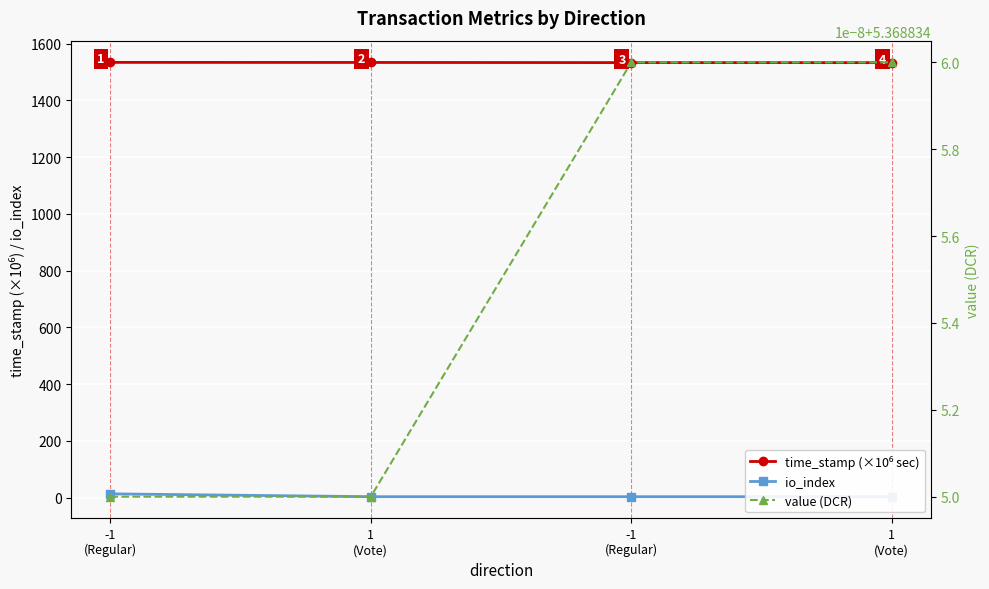

The value of value (DCR) at -1
(Regular) is 7.8. True or false?

False